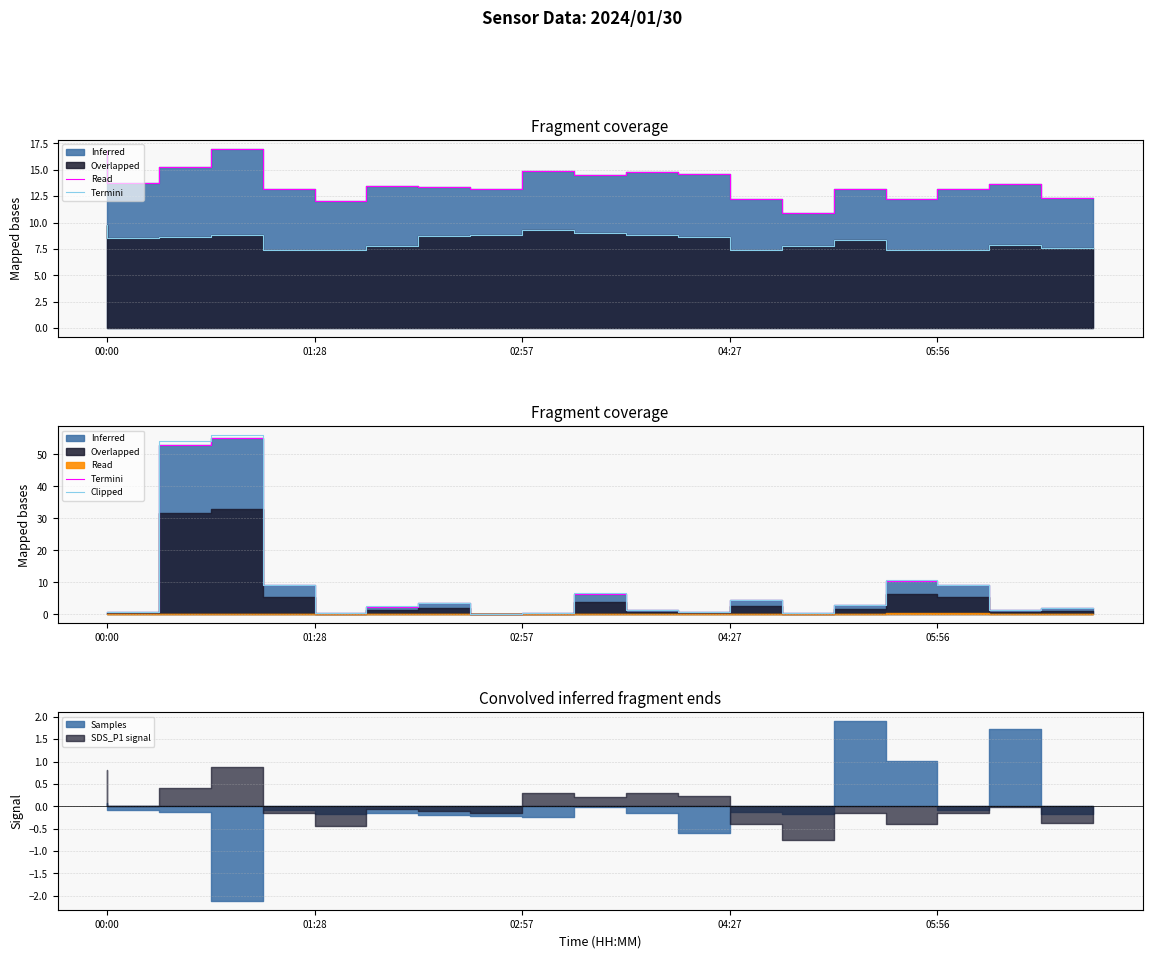

What is the total value across all series at 9?

0.7